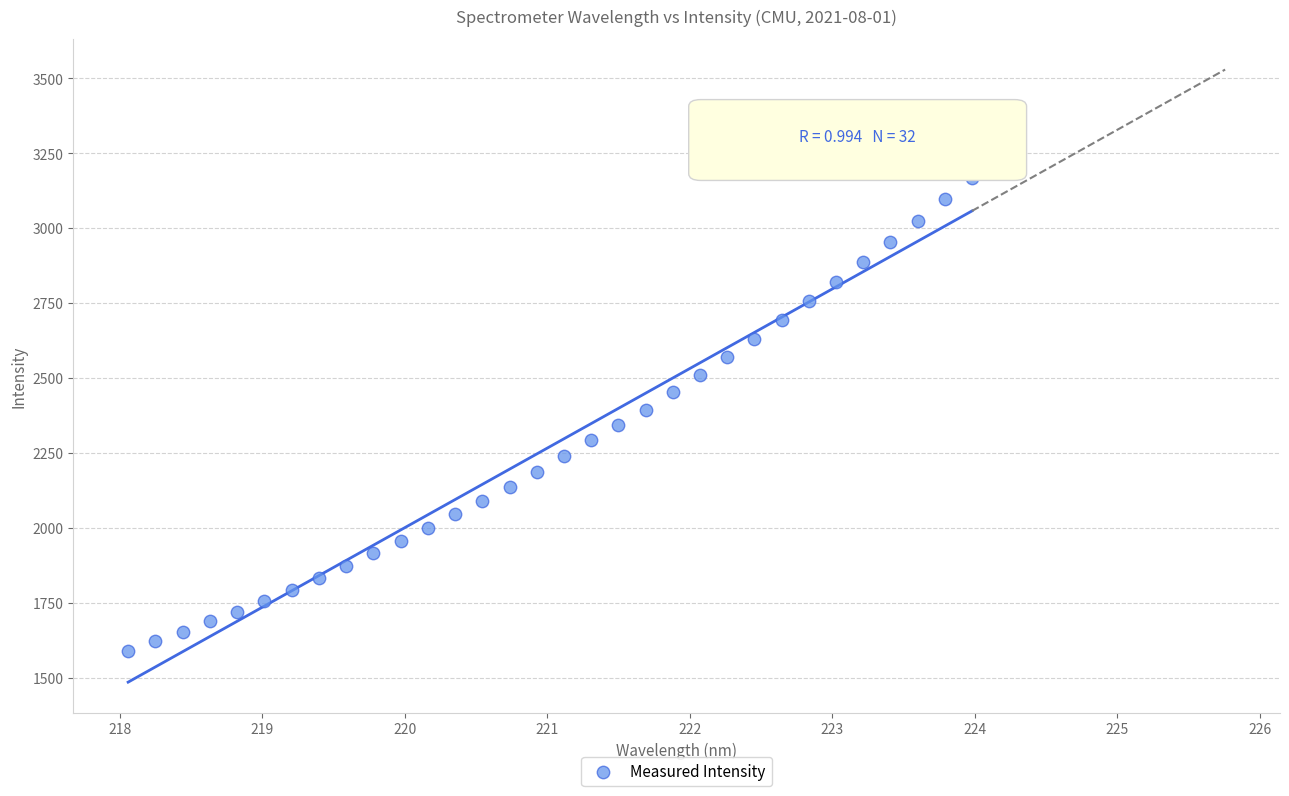

What is the range of X values (max minus min)?

5.9